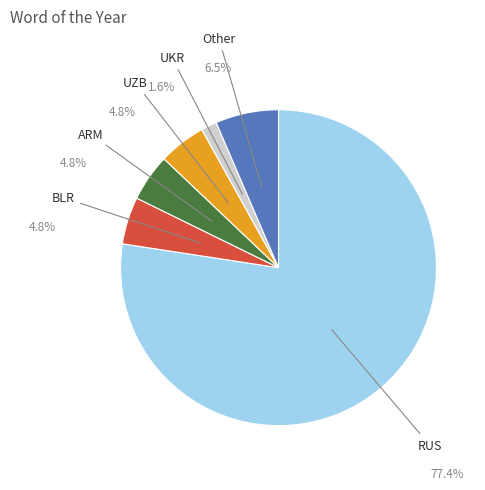

To the nearest percent, what is the combined percentage of ARM and Other?

11%